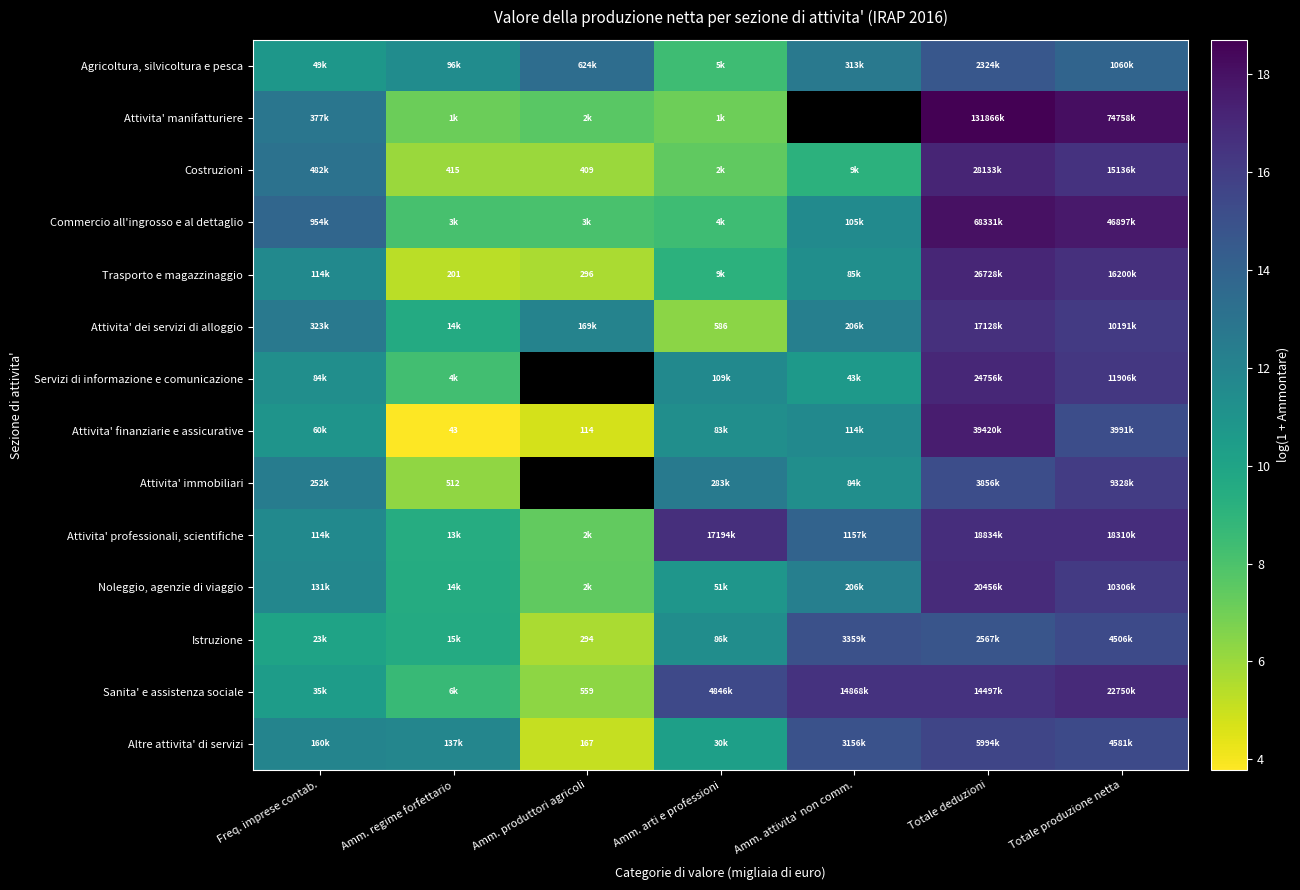

How many distinct data groups are displayed?

14